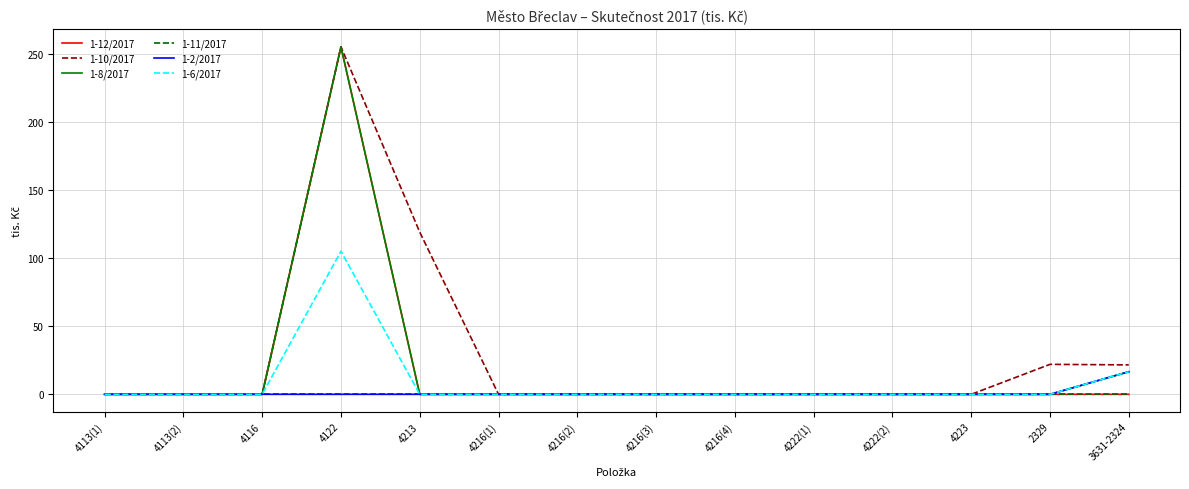

What is the total value across all series at 4122?

870.0